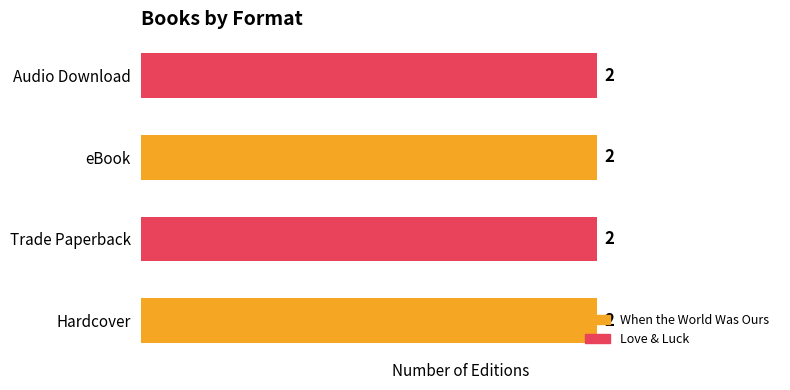

What position from the left is eBook?

3